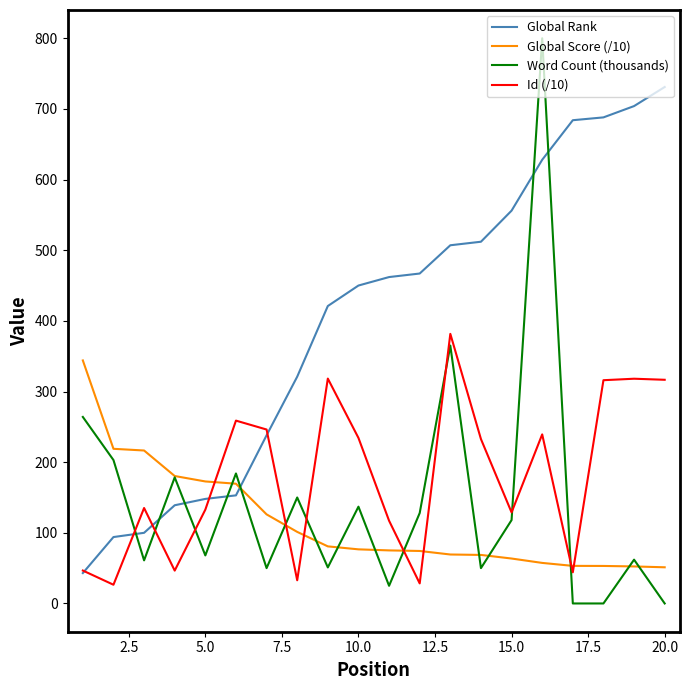

Which series has the largest range (max minus min)?

Word Count (thousands)